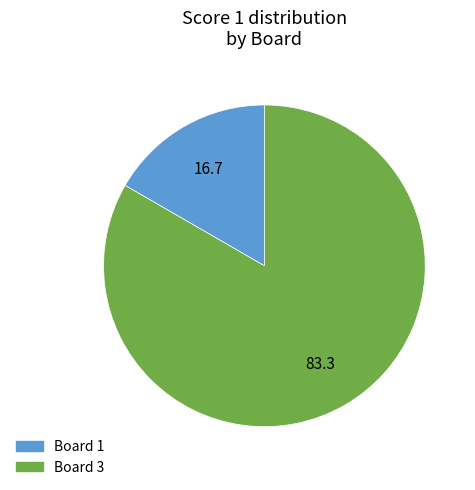

Which category has the biggest portion of the pie?

Board 3